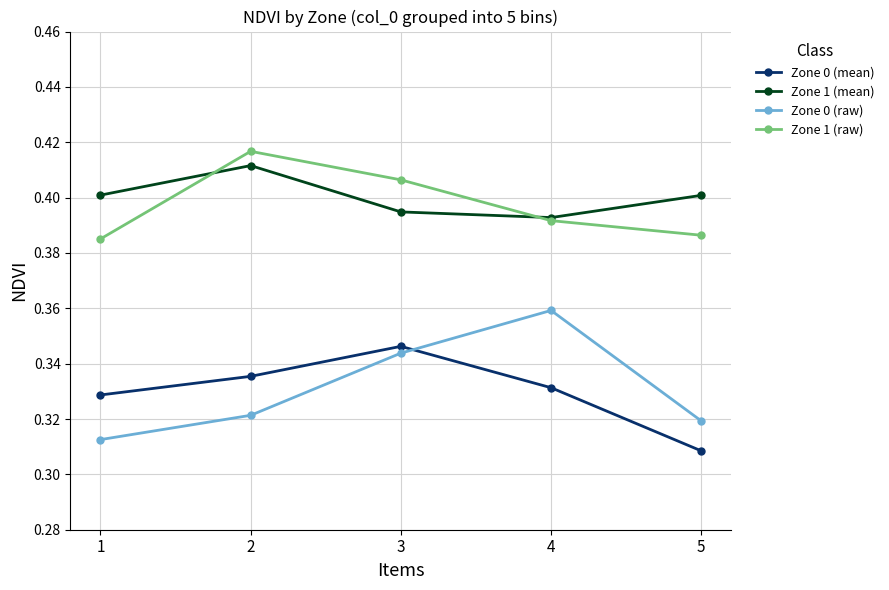

True or false: Zone 1 (raw) has a value of 0.5 at 5.

False